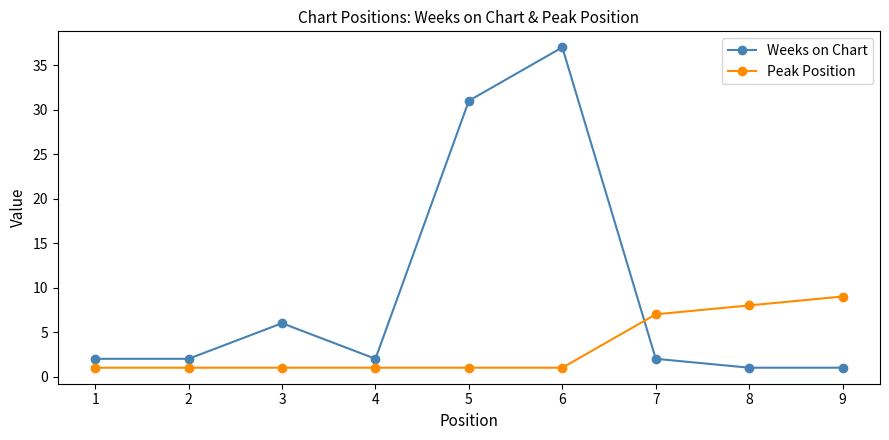

What value does the Peak Position series have at 2?

1